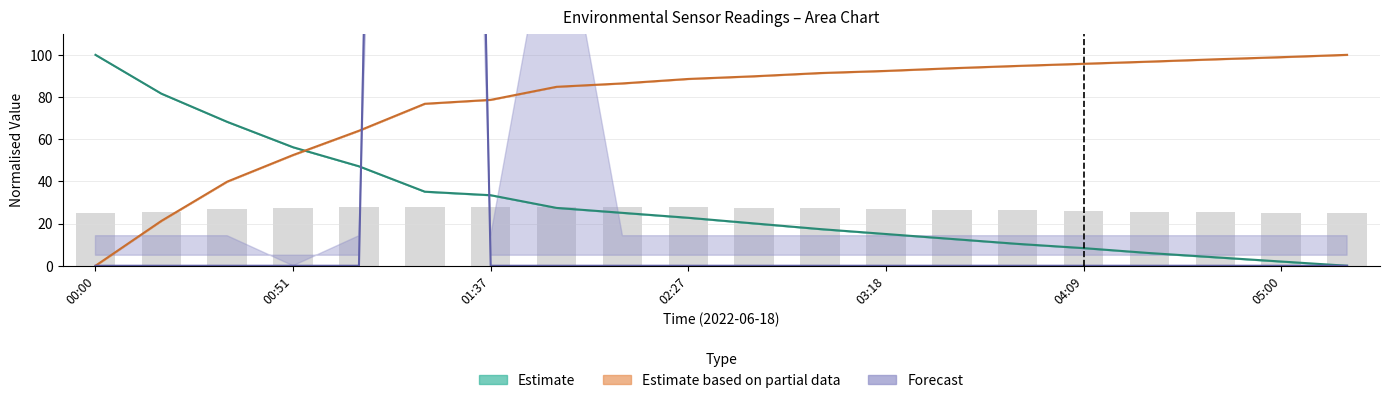

Reading left to right, transcribe all the data shown in this chart.

BME280_temperature: 00:00=100.0	00:16=81.6	00:33=68.2	00:51=56.2	01:07=47.2	01:22=35.1	01:37=33.4	01:54=27.4	02:10=25.1	02:27=22.7	02:44=20.1	03:01=17.4	03:18=15.1	03:35=12.7	03:52=10.4	04:09=8.4	04:26=6.0	04:43=4.0	05:00=2.0	05:17=0.0
BME280_humidity: 00:00=0.0	00:16=21.3	00:33=39.9	00:51=52.5	01:07=64.0	01:22=76.8	01:37=78.7	01:54=84.8	02:10=86.5	02:27=88.6	02:44=89.8	03:01=91.4	03:18=92.4	03:35=93.6	03:52=94.8	04:09=95.8	04:26=96.8	04:43=97.9	05:00=98.9	05:17=100.0
SDS_P1: 00:00=0.0	00:16=0.0	00:33=0.0	00:51=0.0	01:07=0.0	01:22=1500.0	01:37=0.0	01:54=0.0	02:10=0.0	02:27=0.0	02:44=0.0	03:01=0.0	03:18=0.0	03:35=0.0	03:52=0.0	04:09=0.0	04:26=0.0	04:43=0.0	05:00=0.0	05:17=0.0